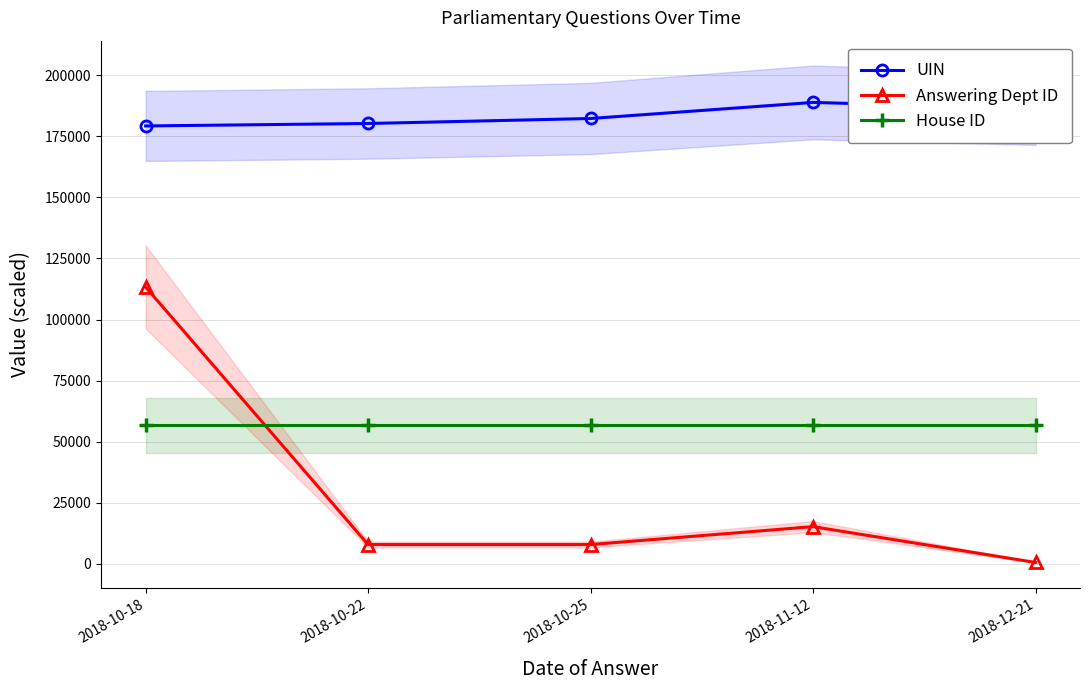

What is the value of the House ID point at the 3rd from the left?

56663.7